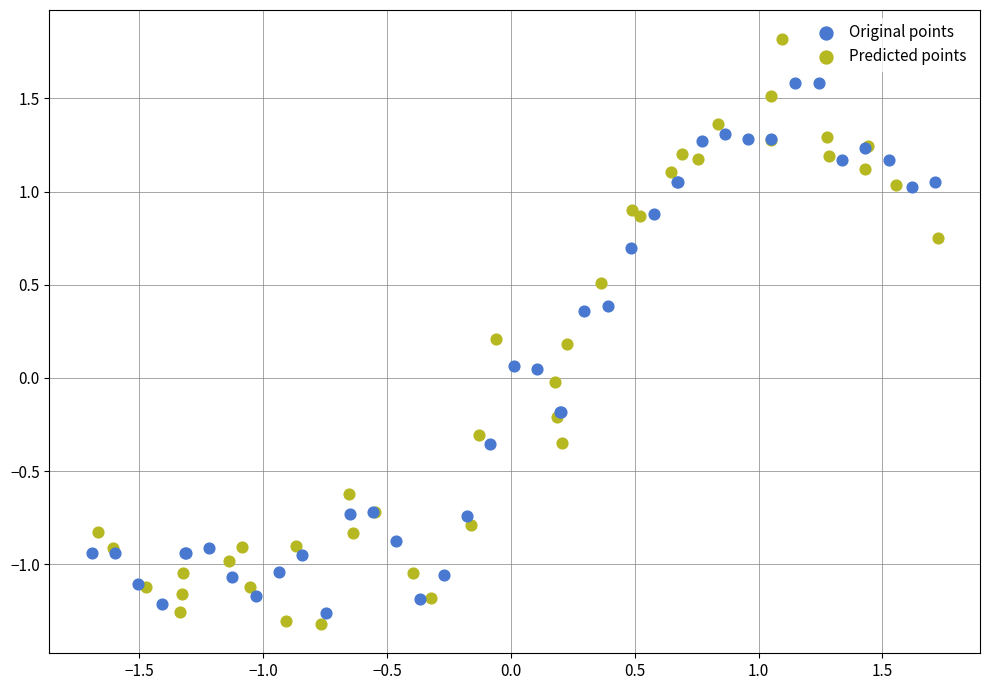

Which series reaches the minimum Y coordinate?

Predicted points